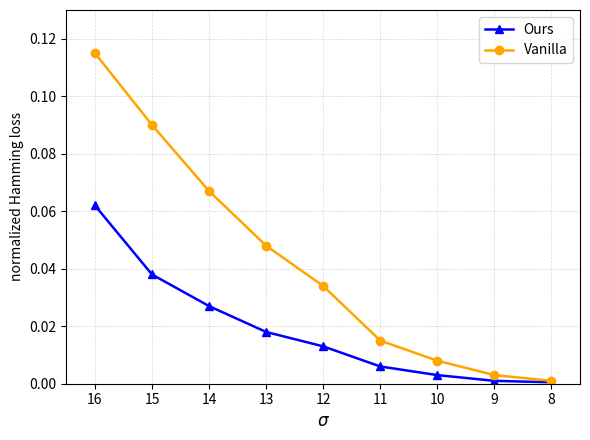

Which series has the largest total across all categories?

Vanilla